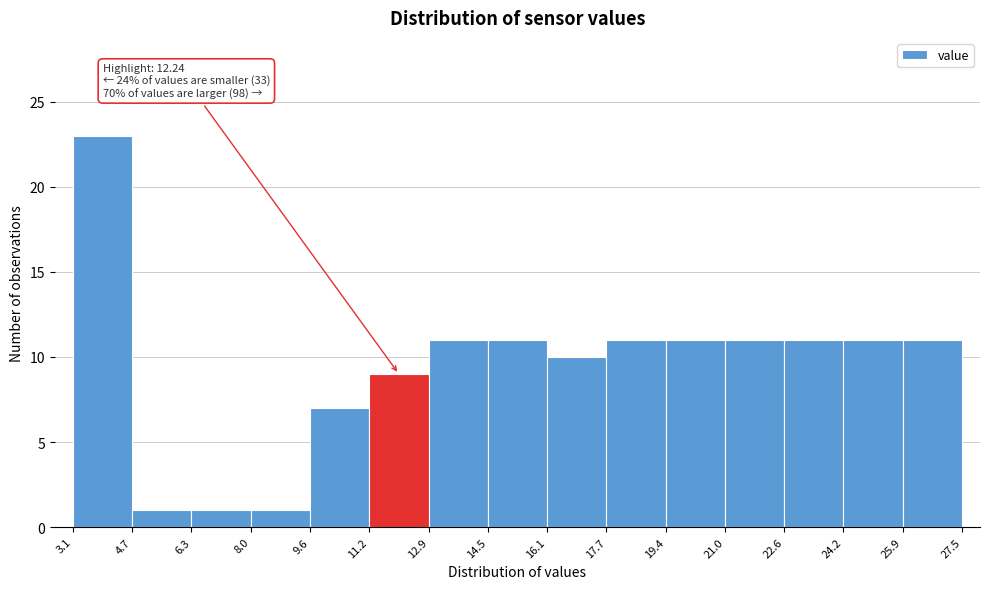

Which range on the x-axis has the tallest bar?

3.1 to 4.7